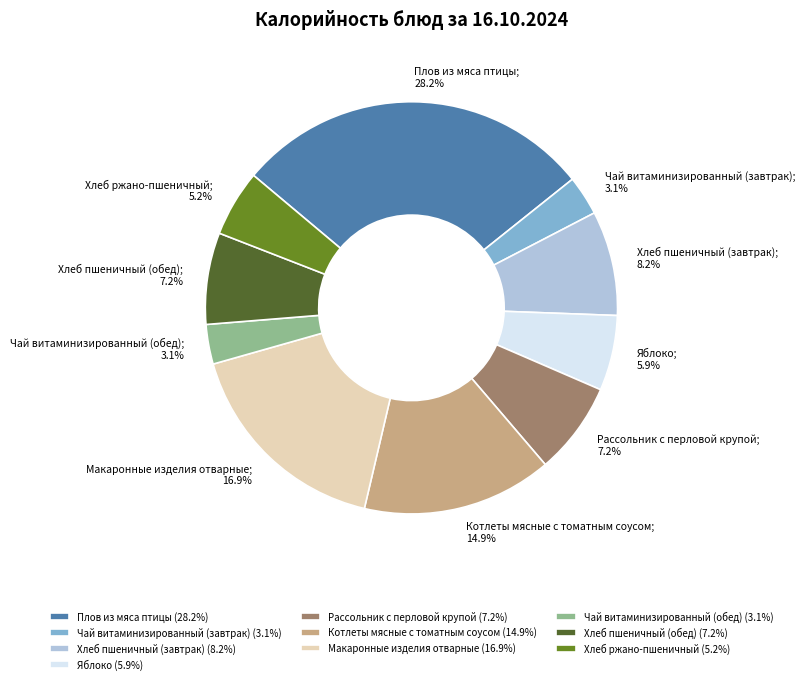

Is there a majority slice in this chart?

No